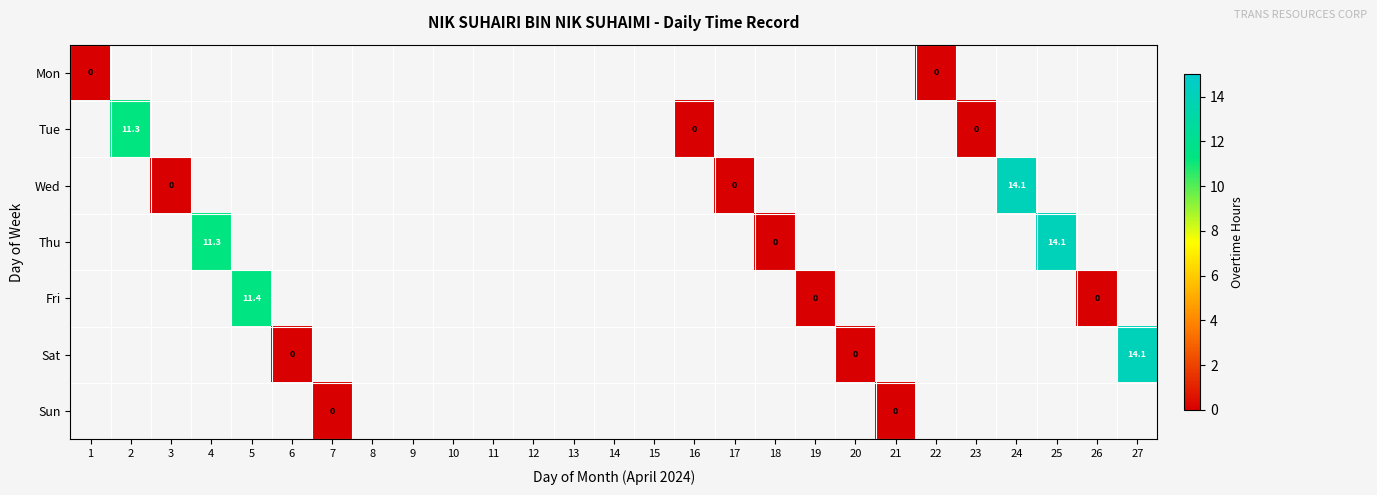

At how many categories does at least one series exceed 10?

6